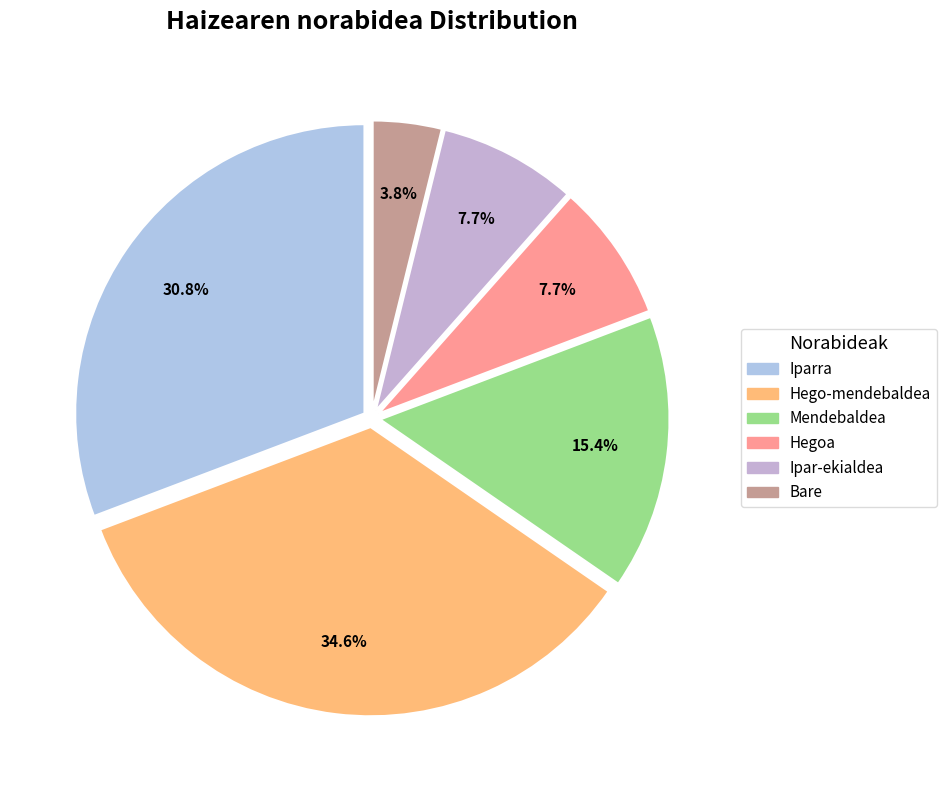

Count the number of slices in the pie.

6